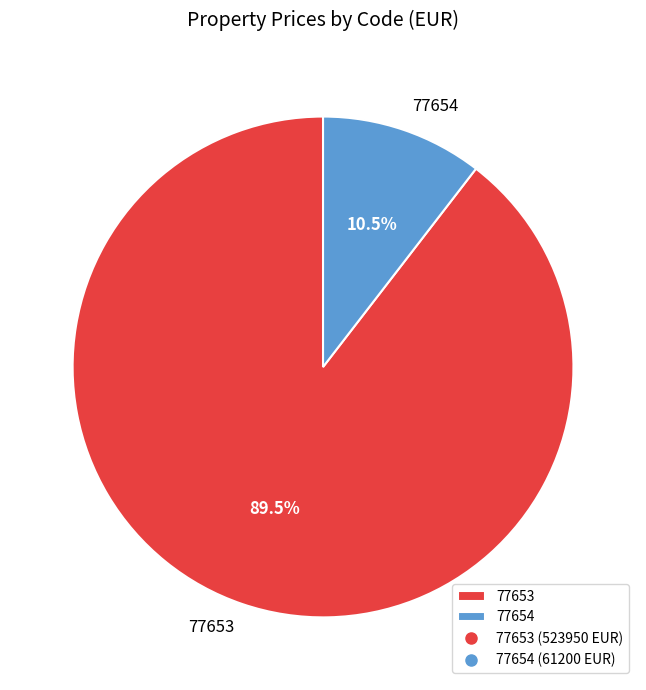

Rank the categories by value from lowest to highest.

77654, 77653